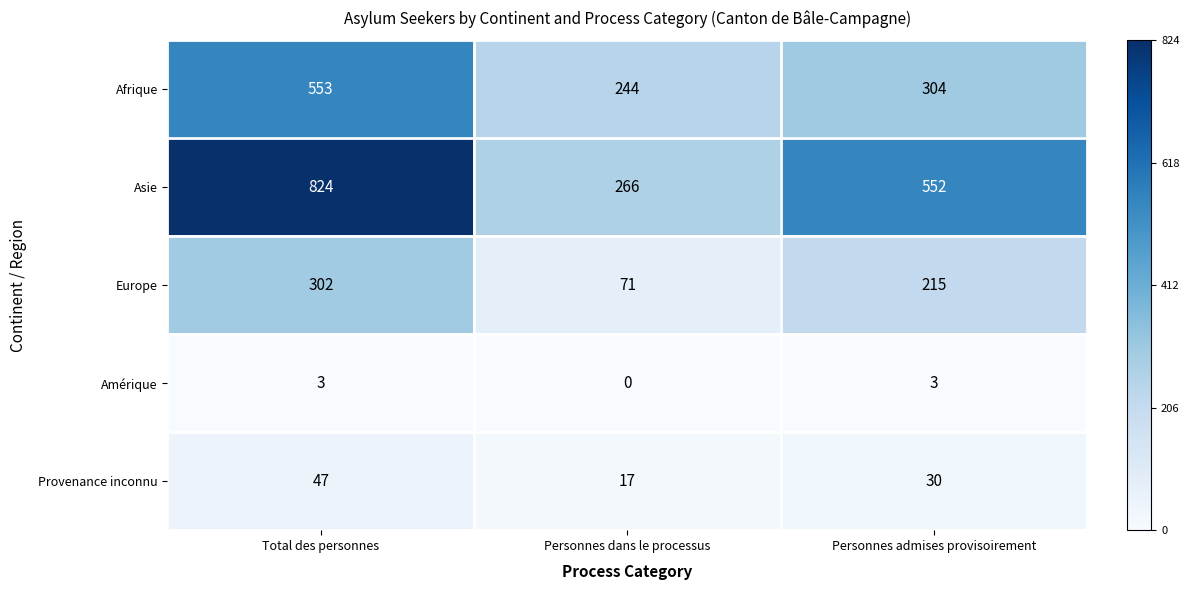

Which series has the largest total across all categories?

Asie